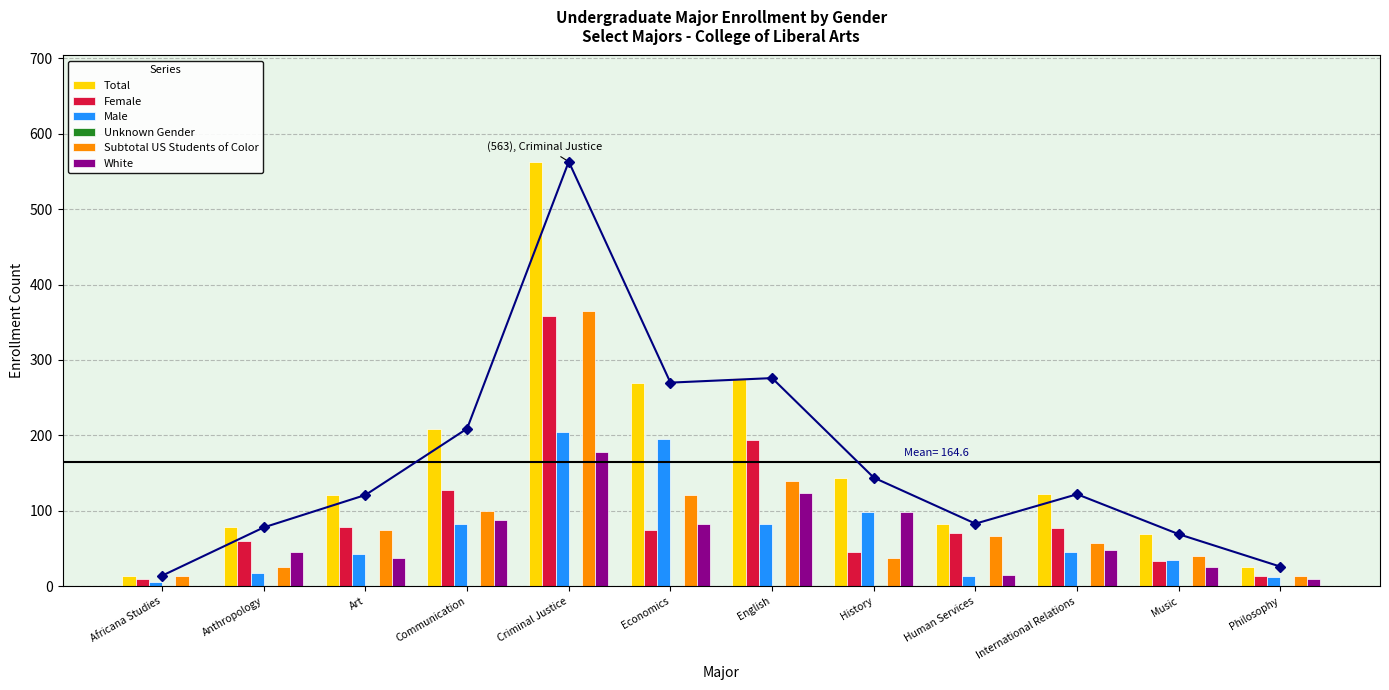

What is the difference between the maximum and minimum values in the Male series?

200